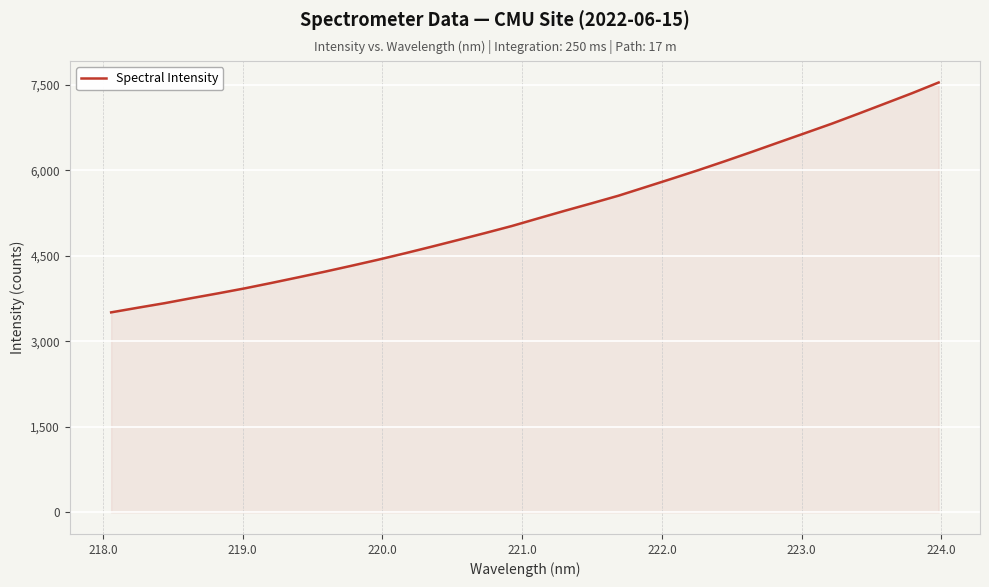

What is the greatest value displayed?

7541.3